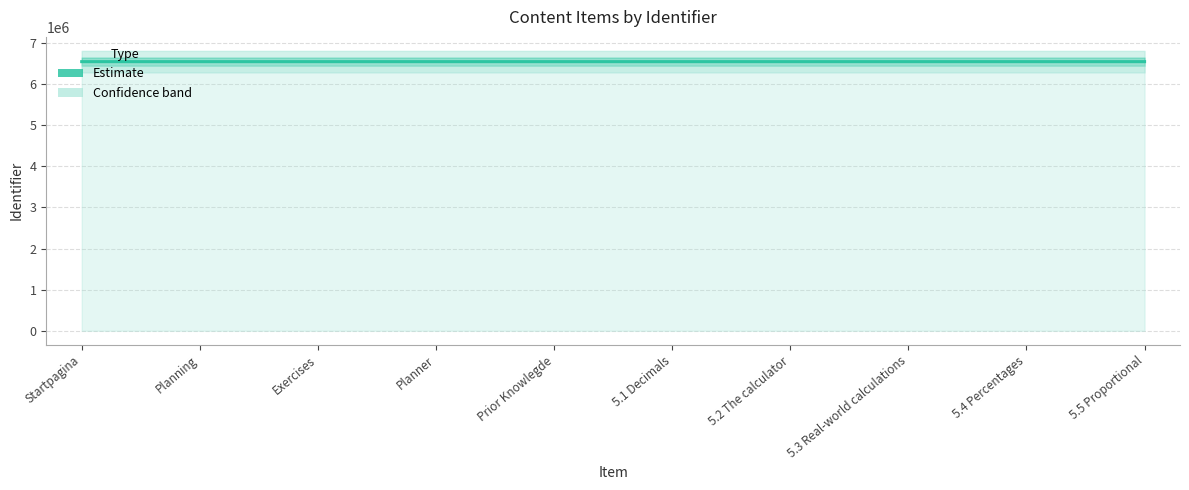

What is the ratio of the value at 5.3 Real-world calculations to the value at Planner?

1.0